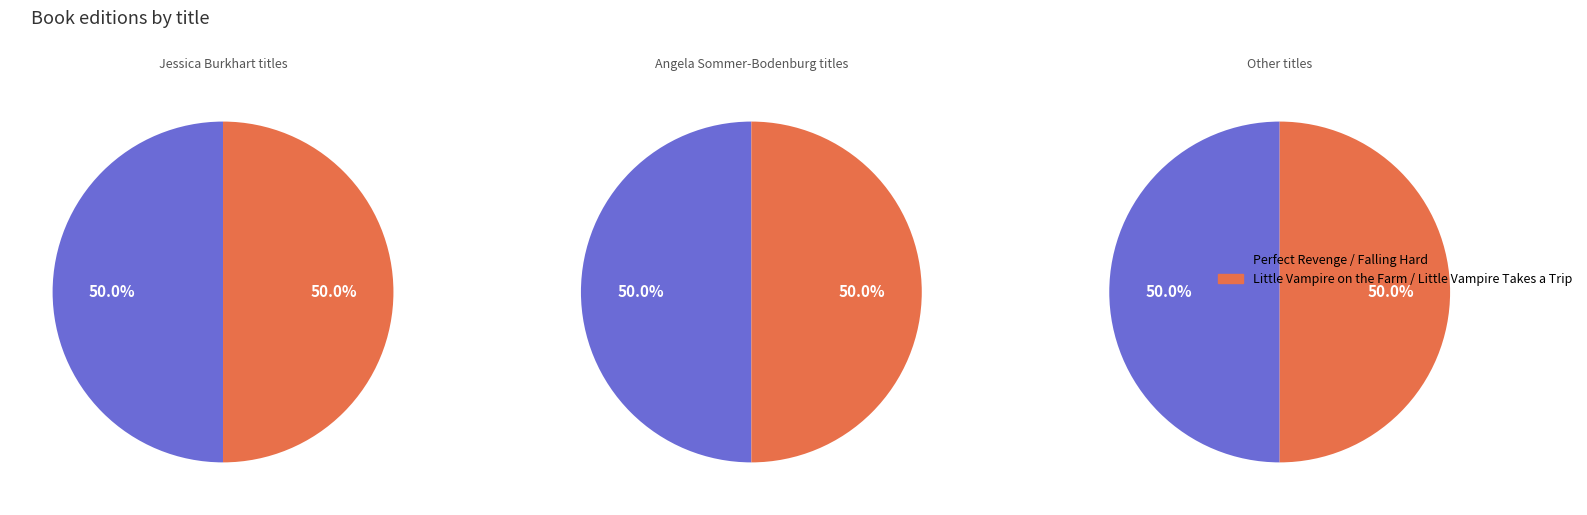

Is there any slice that represents more than half of the pie?

No